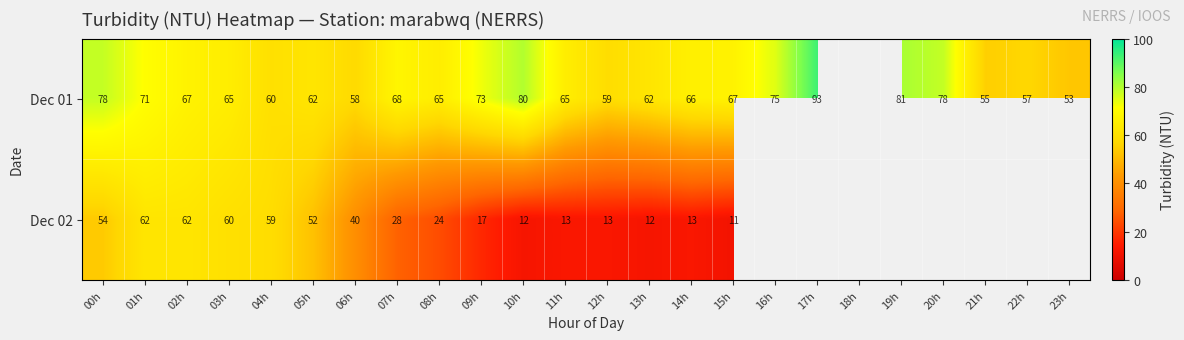

Count the number of categories in the chart.

24